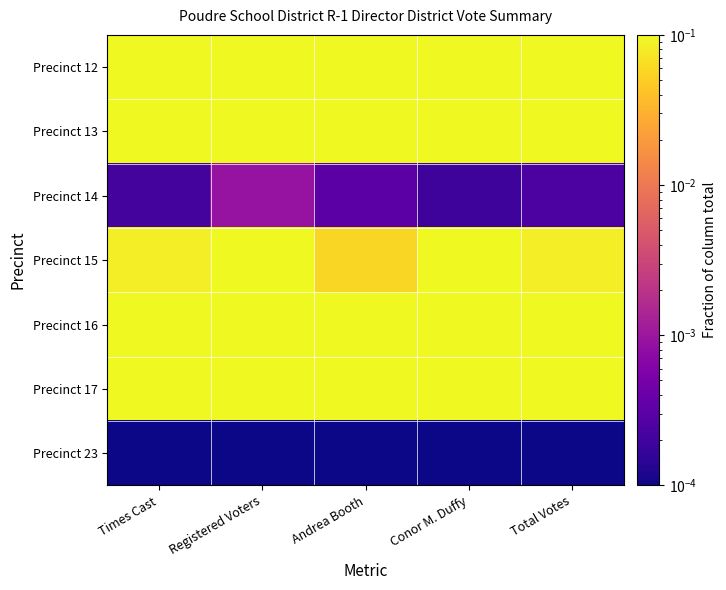

What is the difference between the highest and lowest values at Andrea Booth?

0.4